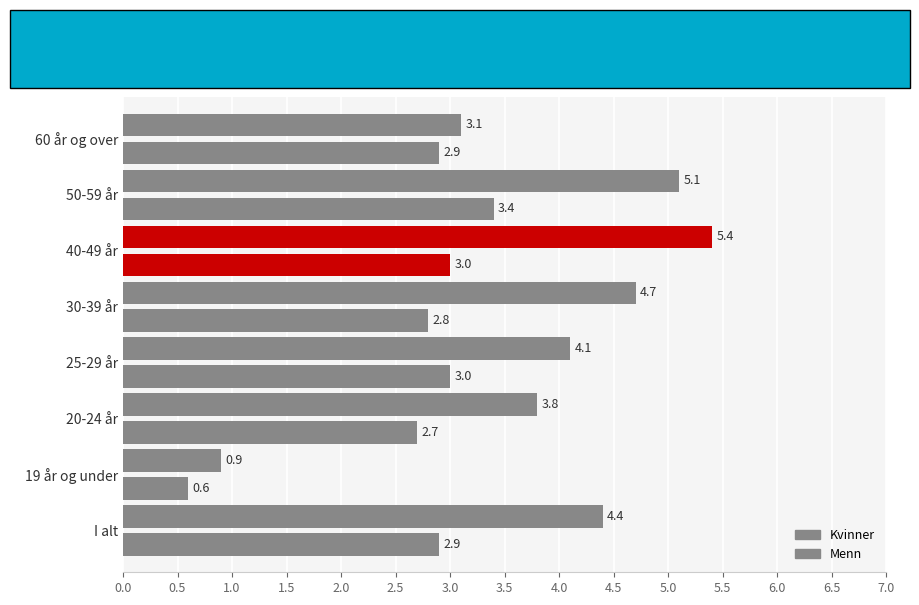

How many data points in Kvinner are above 4?

5